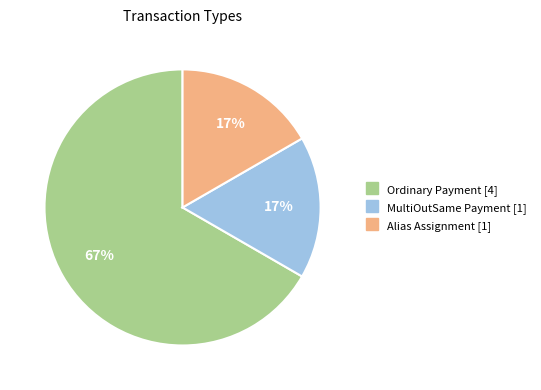

Is there any slice that represents more than half of the pie?

Yes